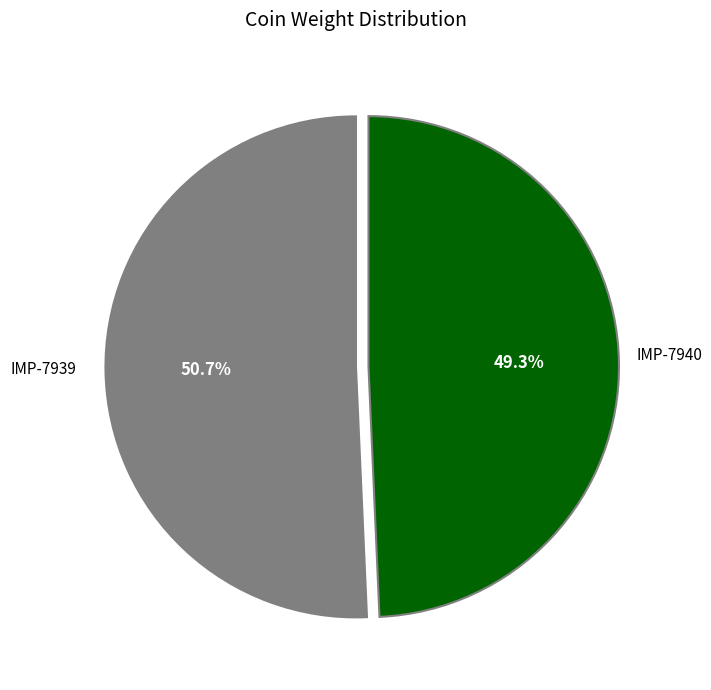

To the nearest percent, what is the average slice percentage?

50%